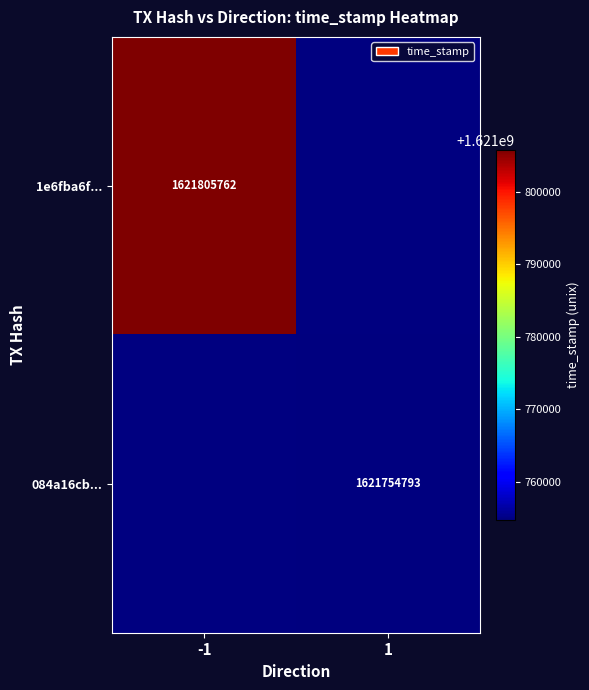

Is it true that 1e6fba6f... equals 2287722058 at -1?

False